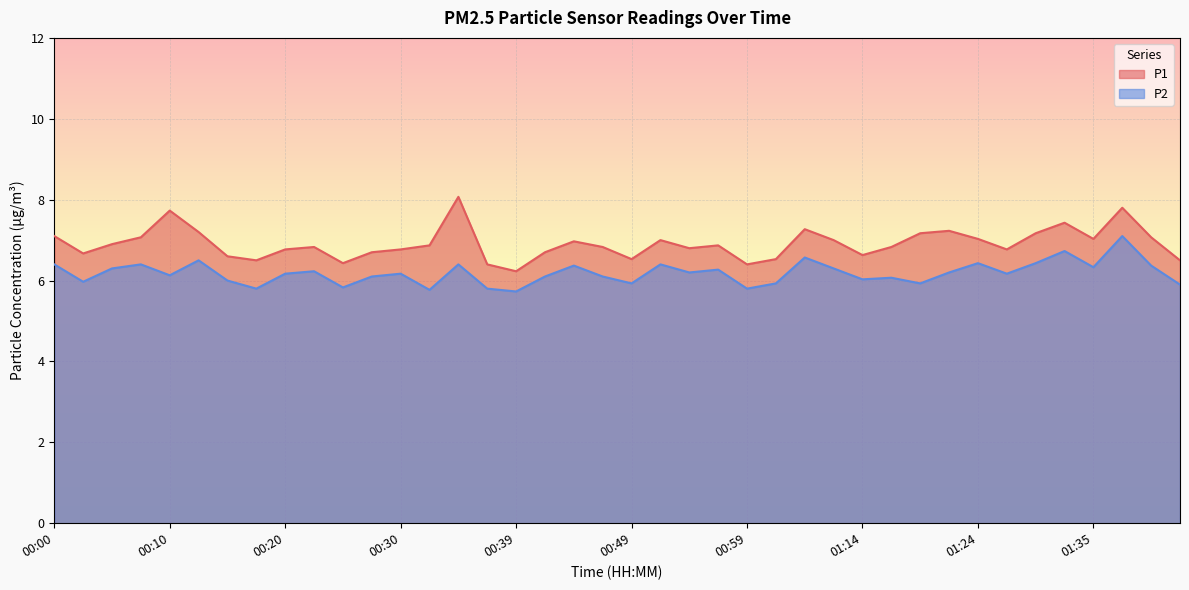

At which label is P2 closest to 6?

00:15